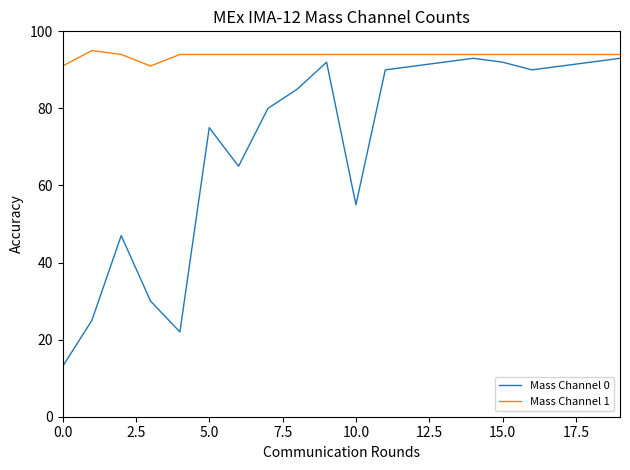

What is the difference between the maximum and minimum values in the Mass Channel 1 series?

4